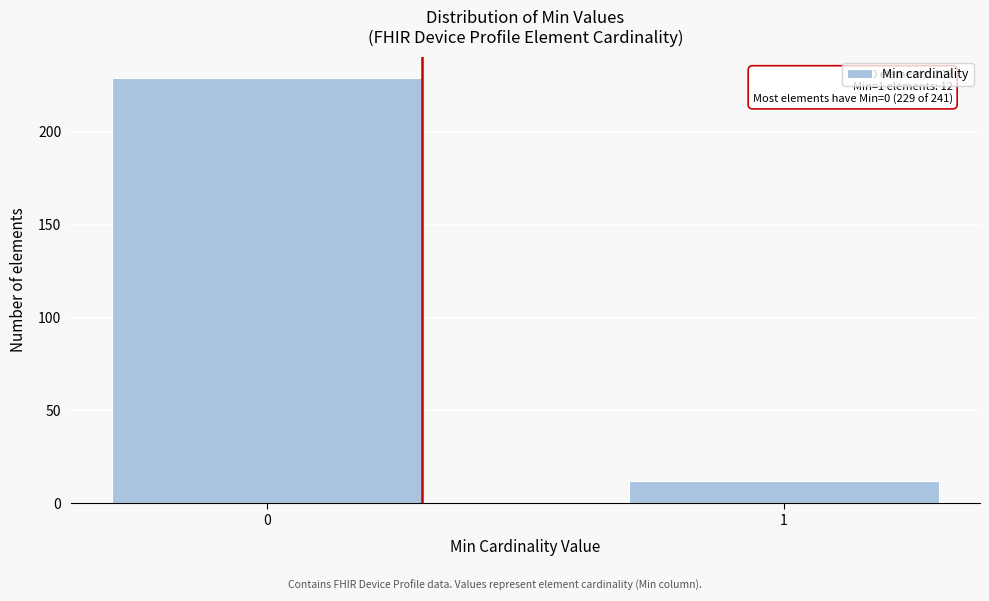

Reading left to right, transcribe all the data shown in this chart.

0=229	1=12